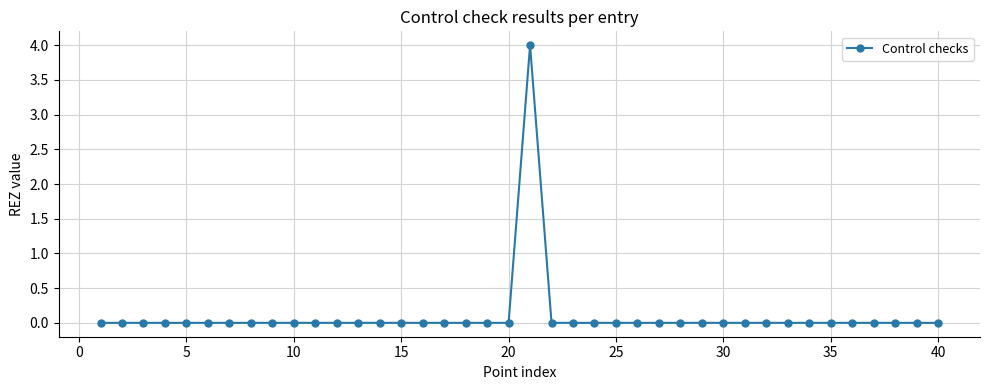

What is the maximum value shown in the chart?

4